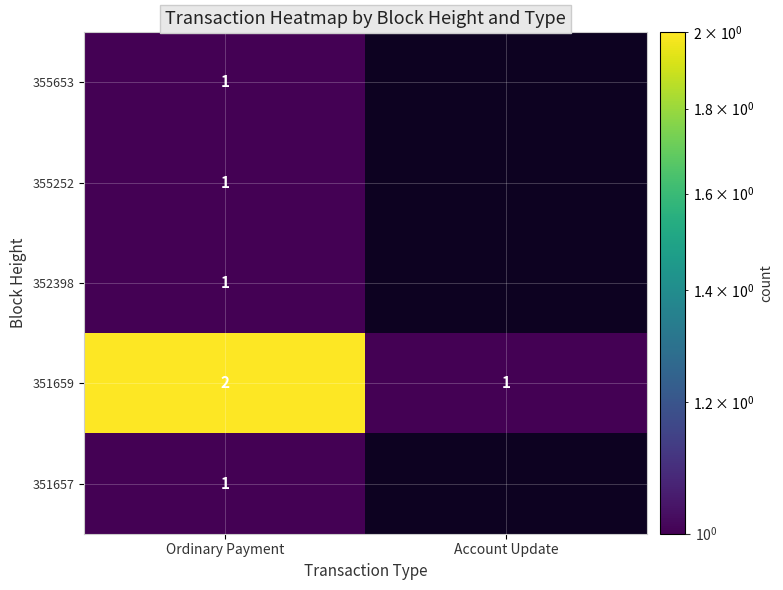

What is the sum of all 351659 values?

3